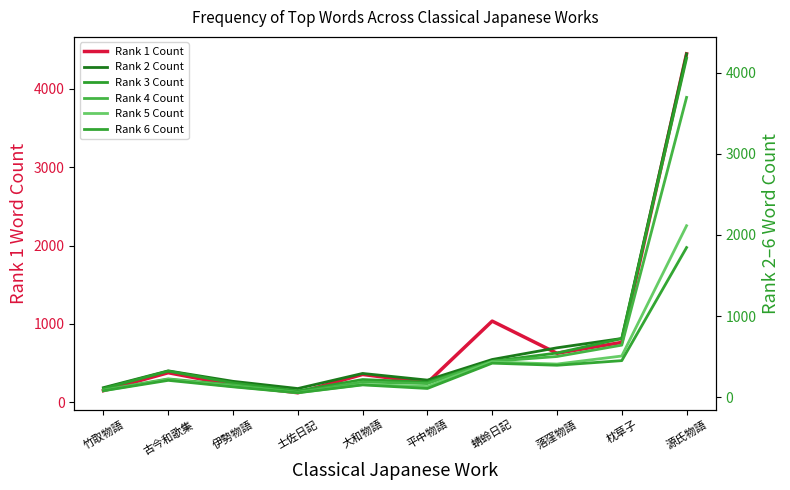

What is the label of the 9th point from the right?

古今和歌集